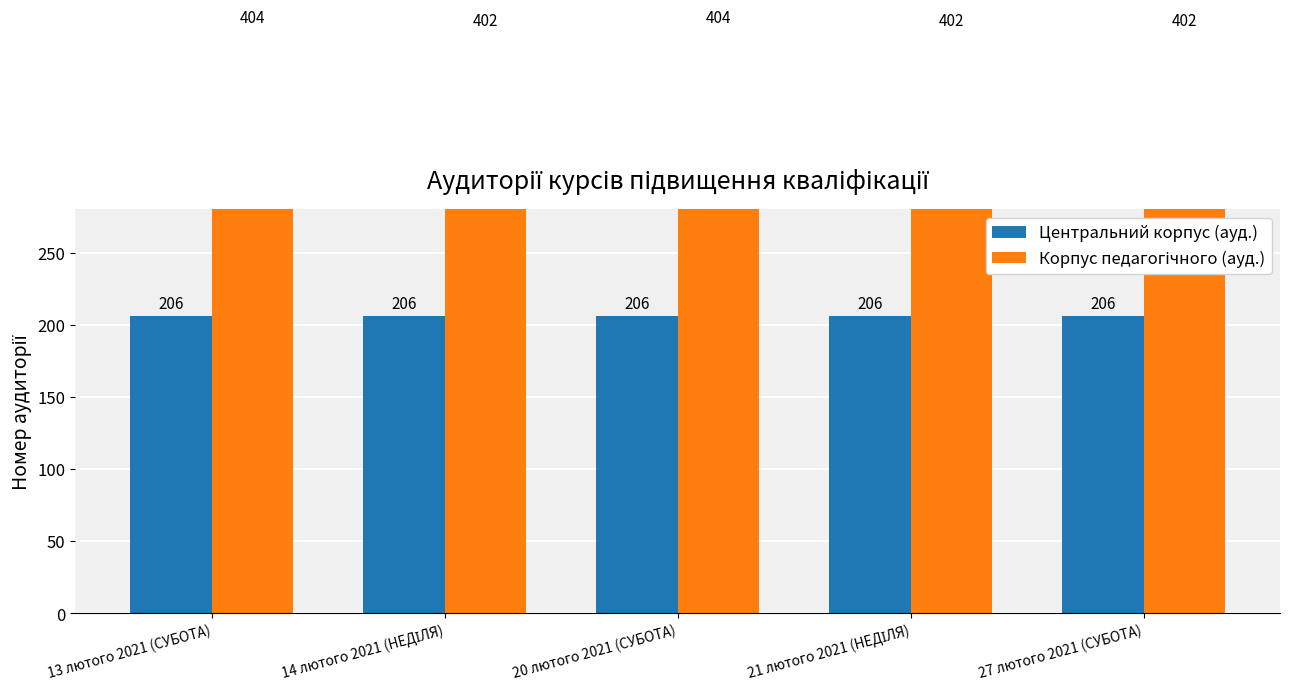

What are all the series names shown in the legend?

Центральний корпус (ауд.), Корпус педагогічного (ауд.)